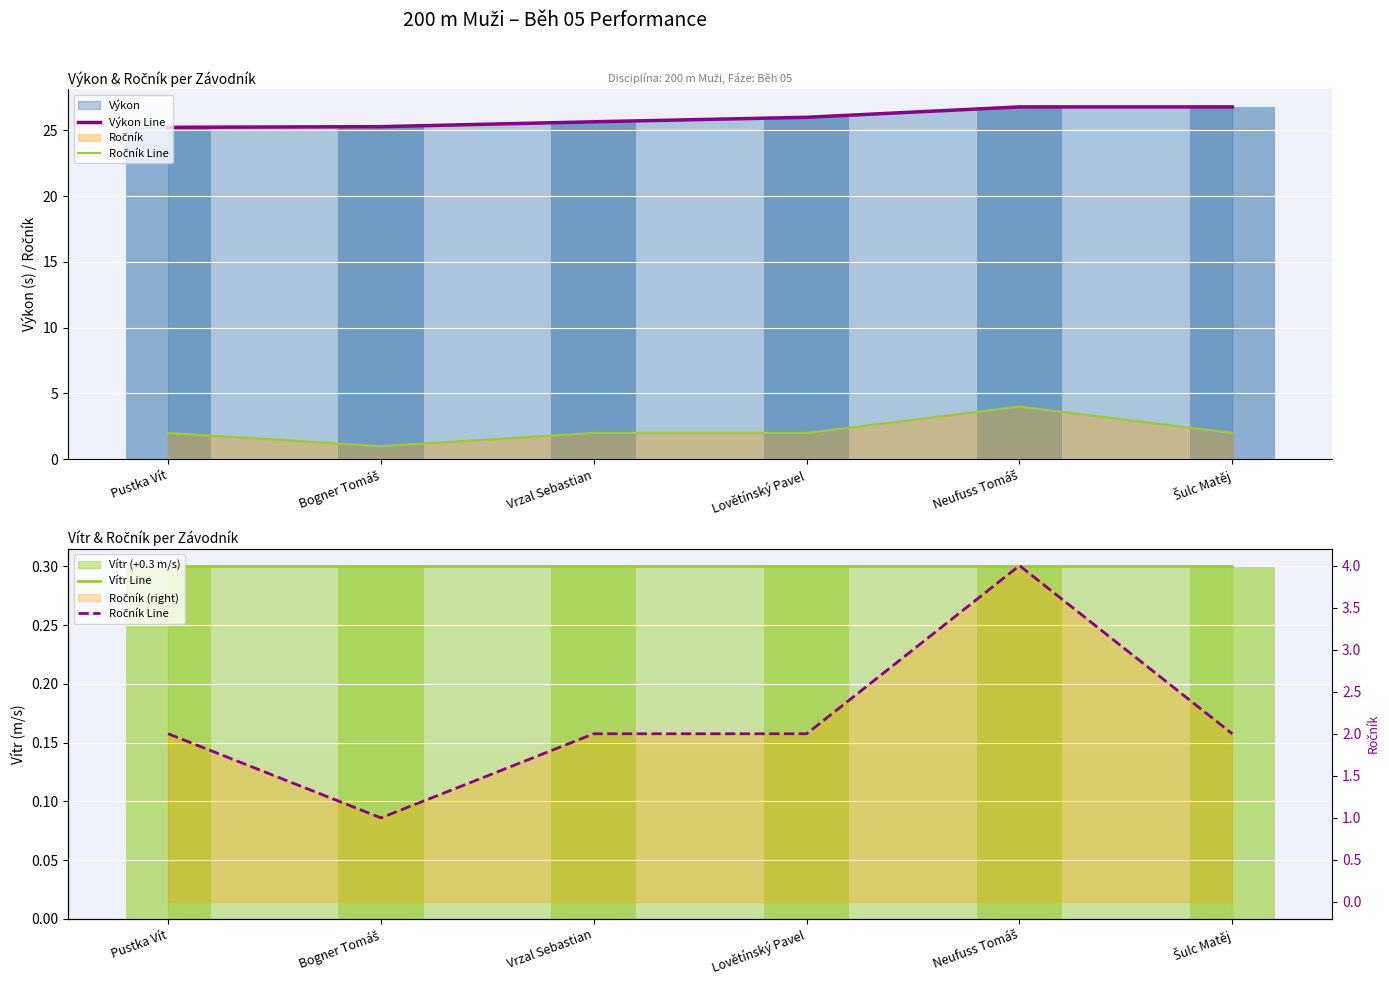

How many Ročník Line values are between 2 and 3?

4